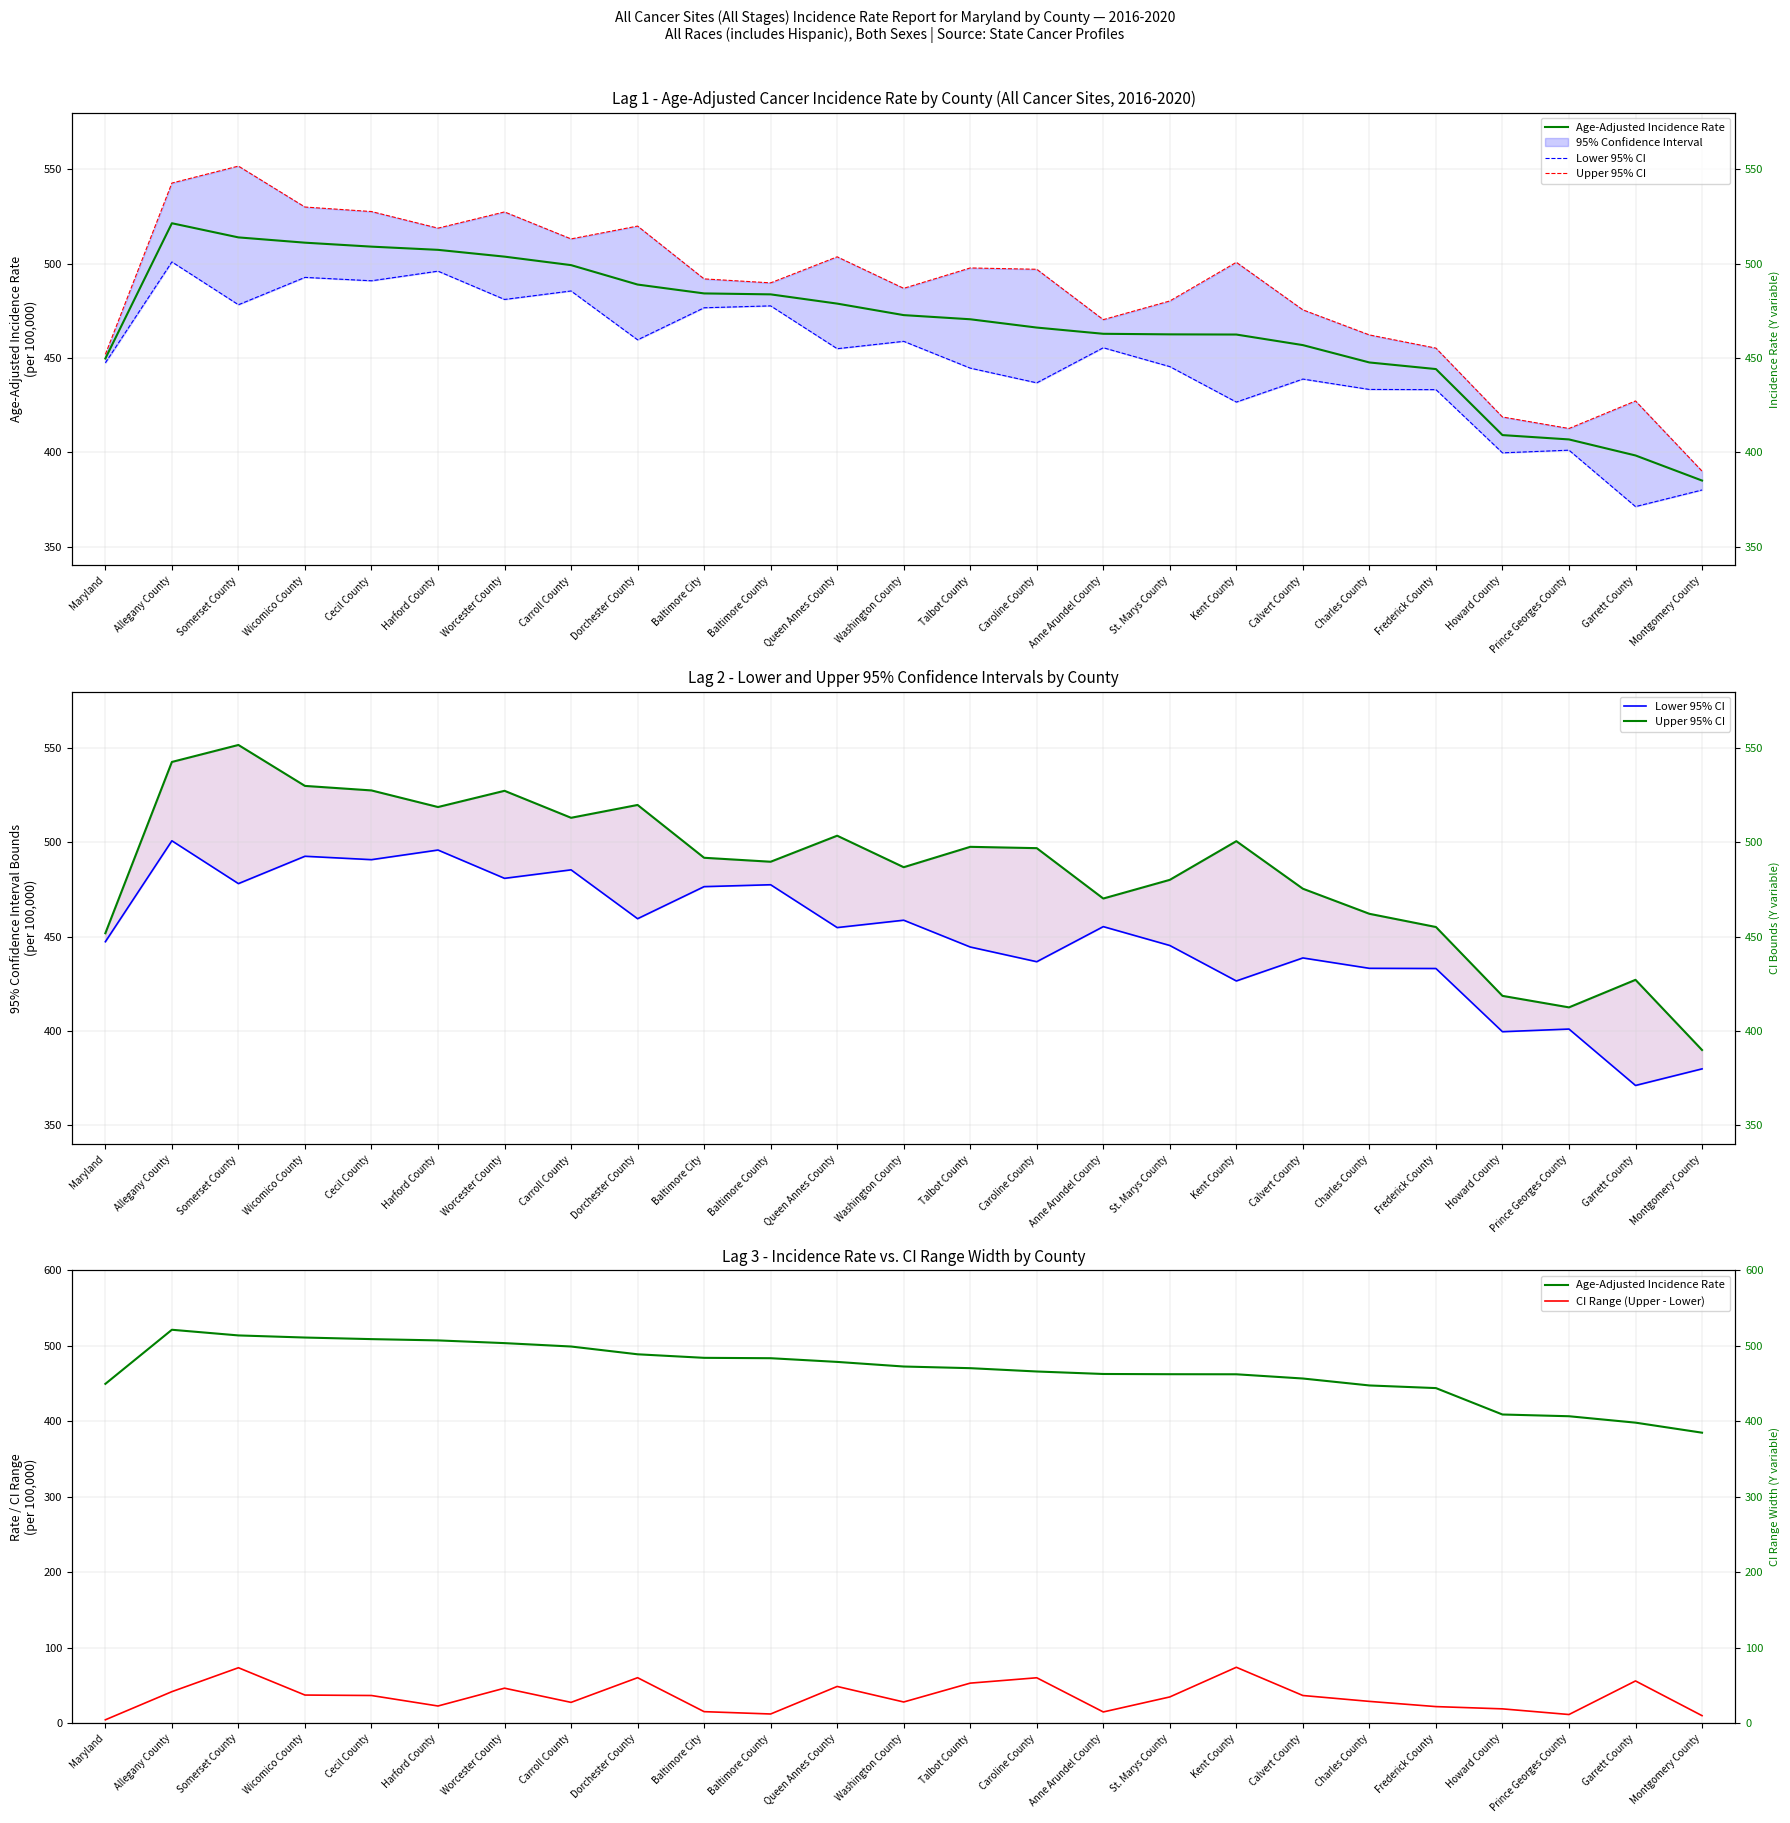

At which category is the sum across all series the highest?

Somerset County